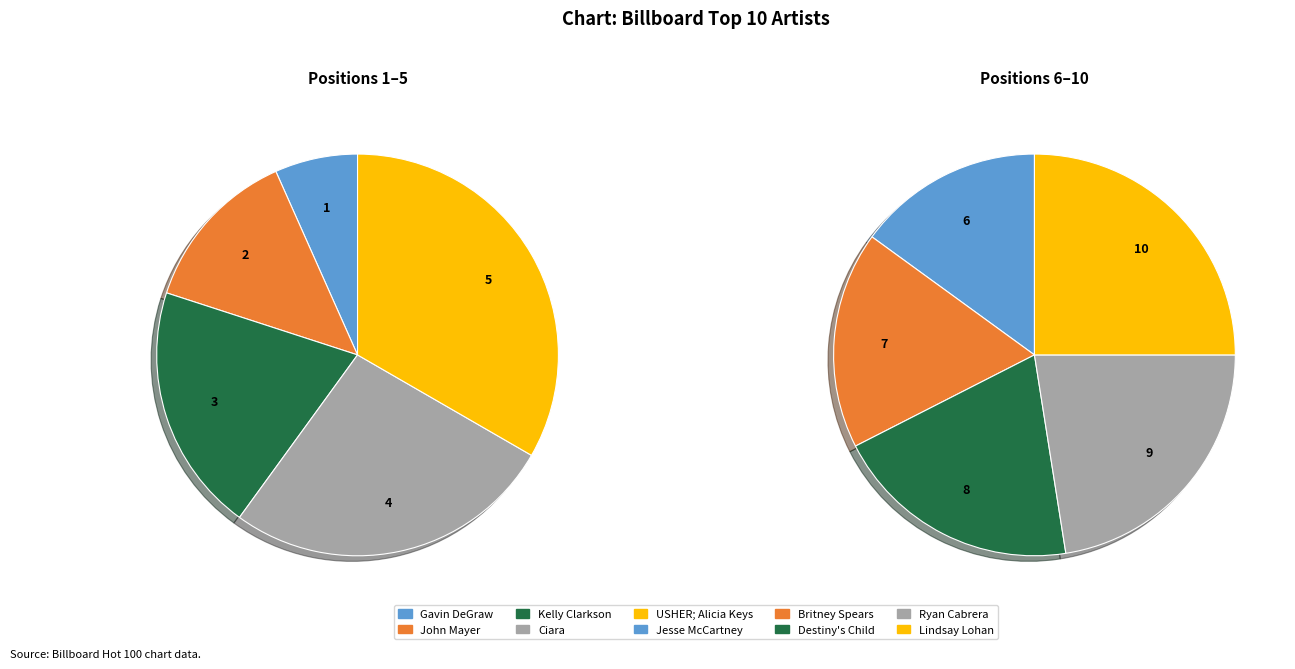

How much of the chart is everything except Kelly Clarkson?

94.5%